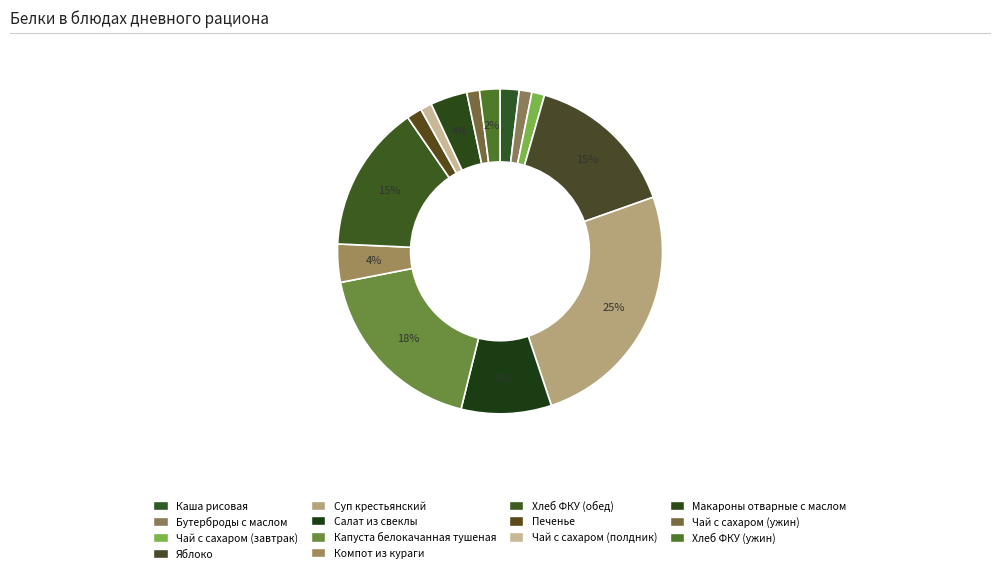

How many slices are in this pie chart?

14